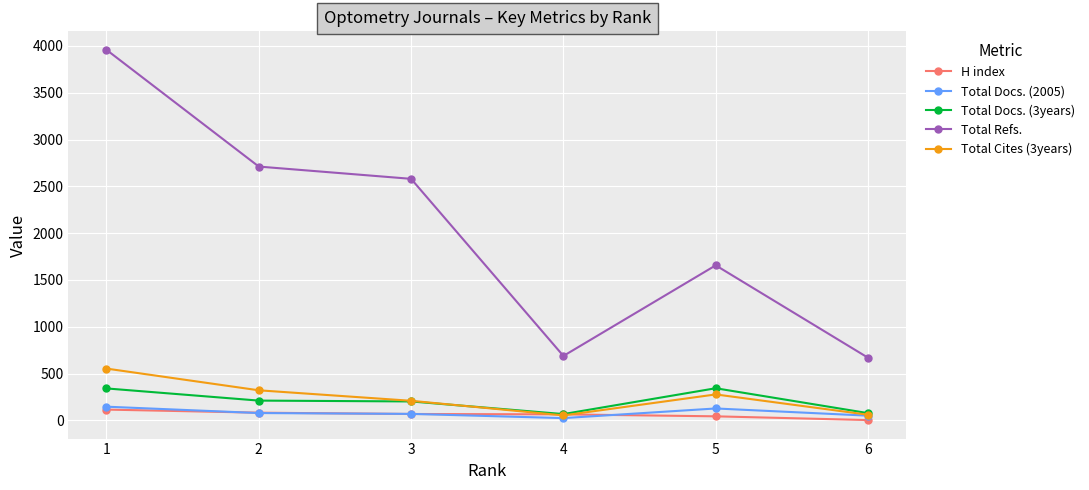

What value does the H index series have at 3?

68